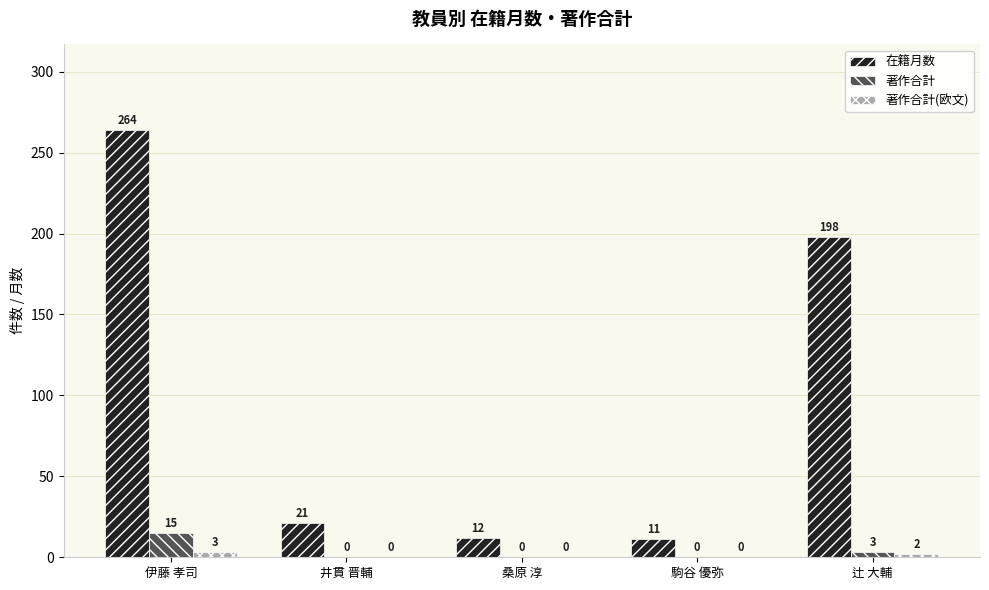

The 著作合計 series shows 0 at 桑原 淳. True or false?

True